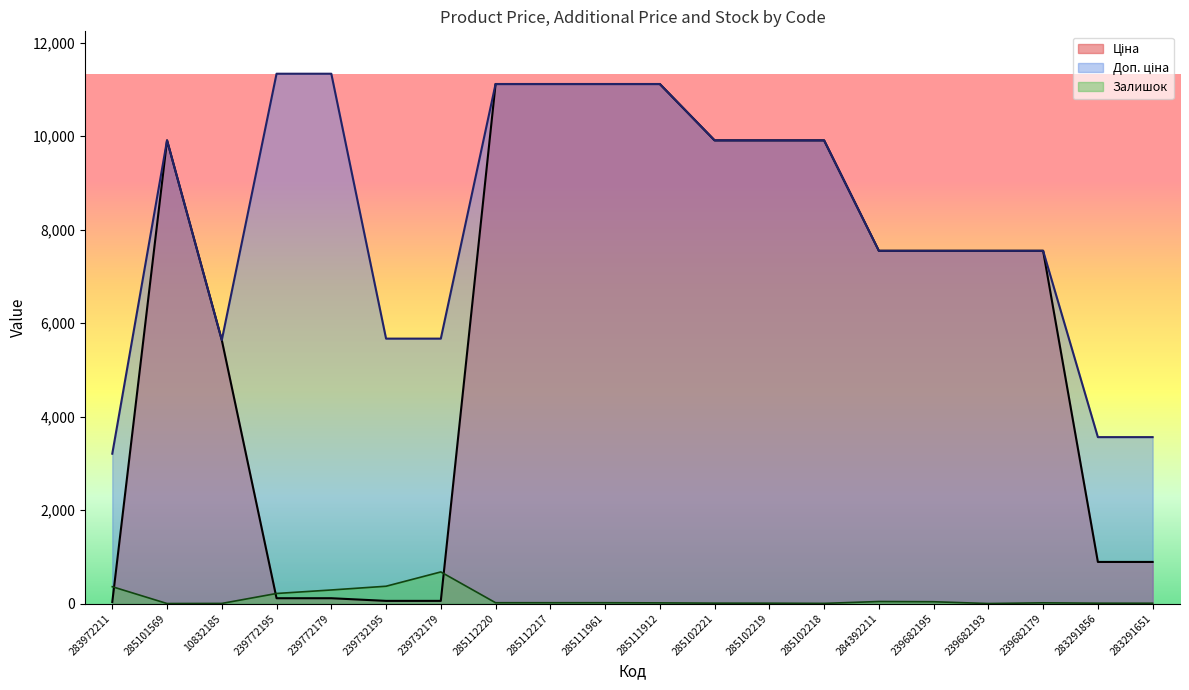

The value of Залишок at 285112220 is 17.0. True or false?

True